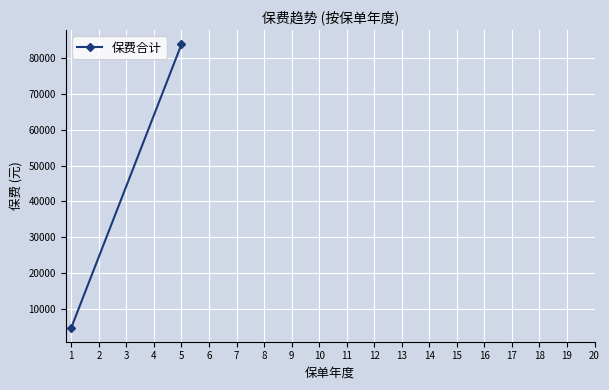

The value at 1 is 7994. True or false?

False